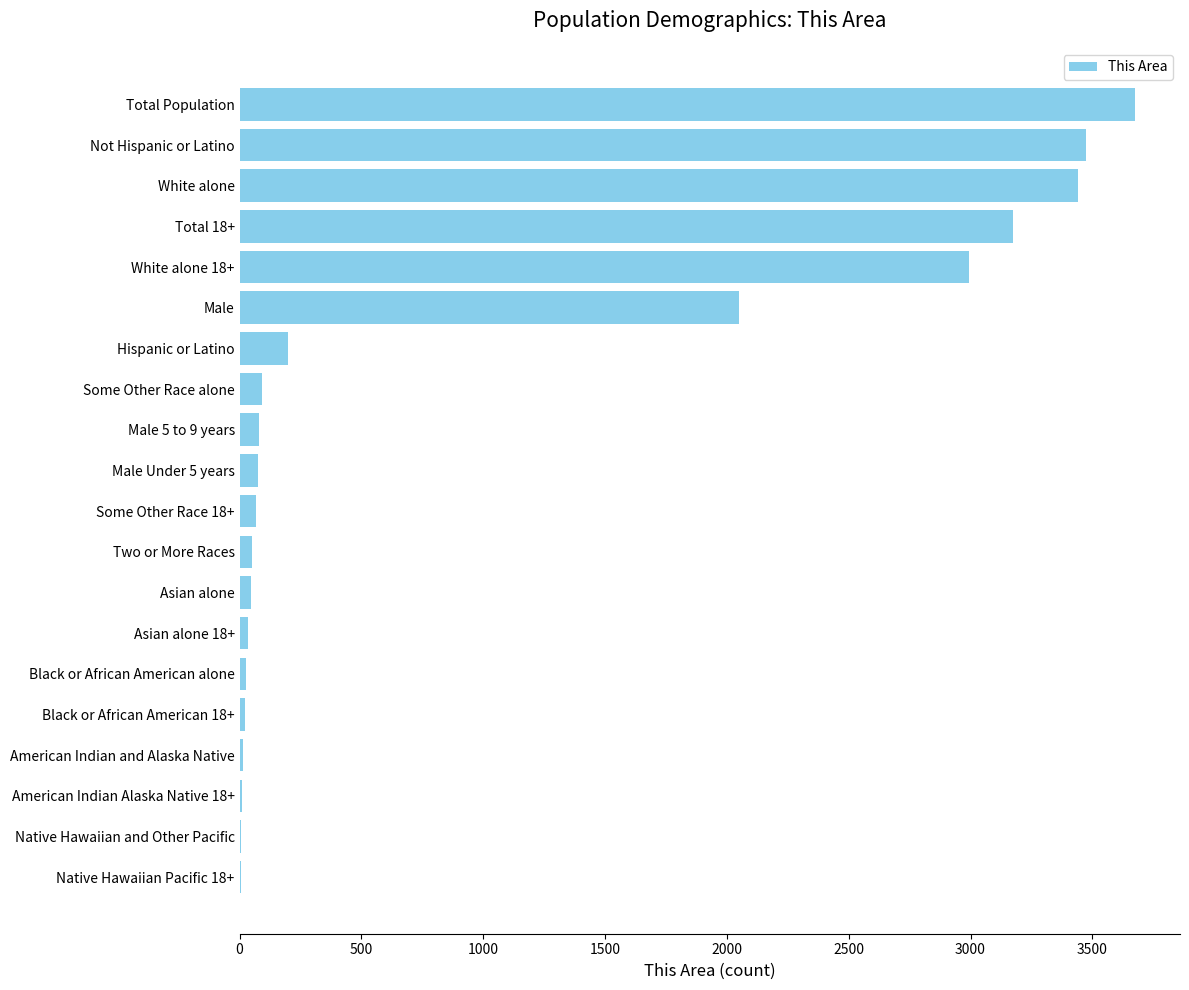

What is the sum of all values?

19542